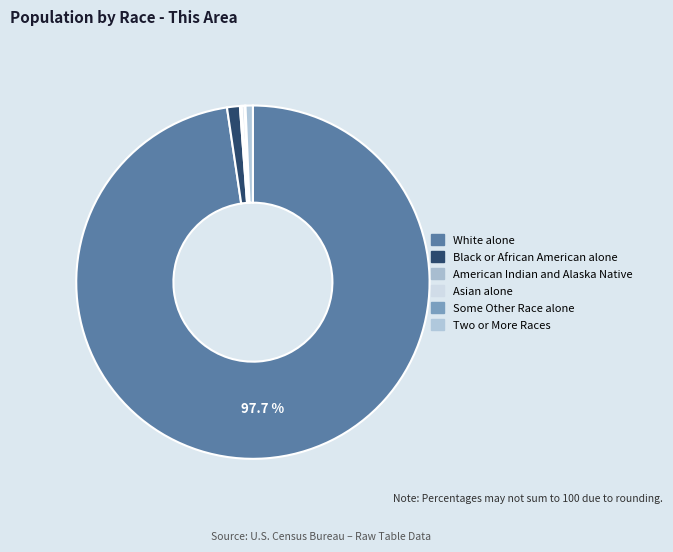

Is there a majority slice in this chart?

Yes